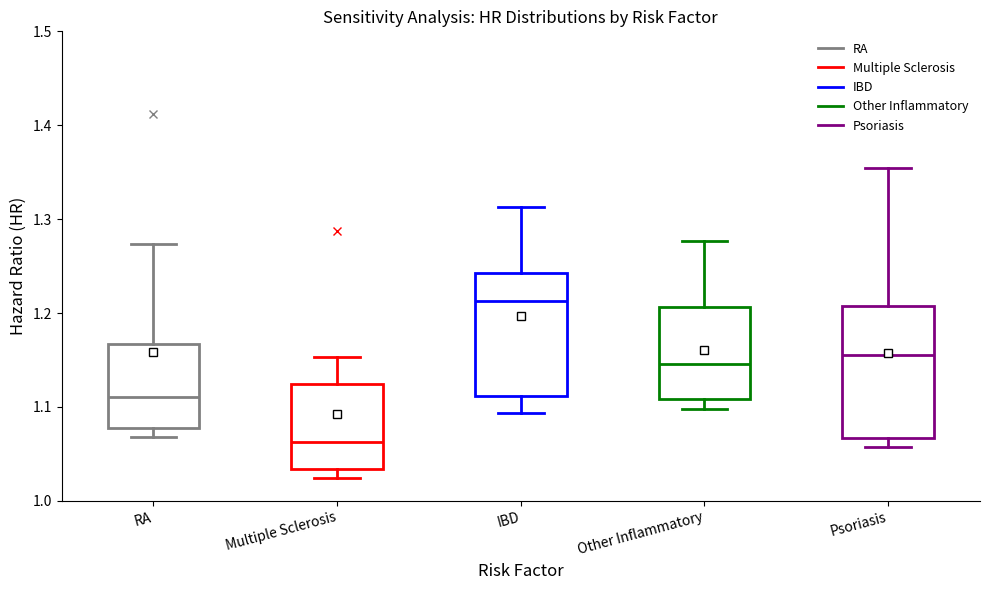

Reading left to right, transcribe this box plot: for each box, give where its median line is, the range the box spans, and where its two whiskers end, as read against the y-axis. The values are not printed on the chart, so give them approximately, as read against the axis.

RA: median 1.11, box 1.08 to 1.17, whiskers 1.07 to 1.27
Multiple Sclerosis: median 1.06, box 1.03 to 1.12, whiskers 1.02 to 1.15
IBD: median 1.21, box 1.11 to 1.24, whiskers 1.09 to 1.31
Other Inflammatory: median 1.15, box 1.11 to 1.21, whiskers 1.10 to 1.28
Psoriasis: median 1.16, box 1.07 to 1.21, whiskers 1.06 to 1.35